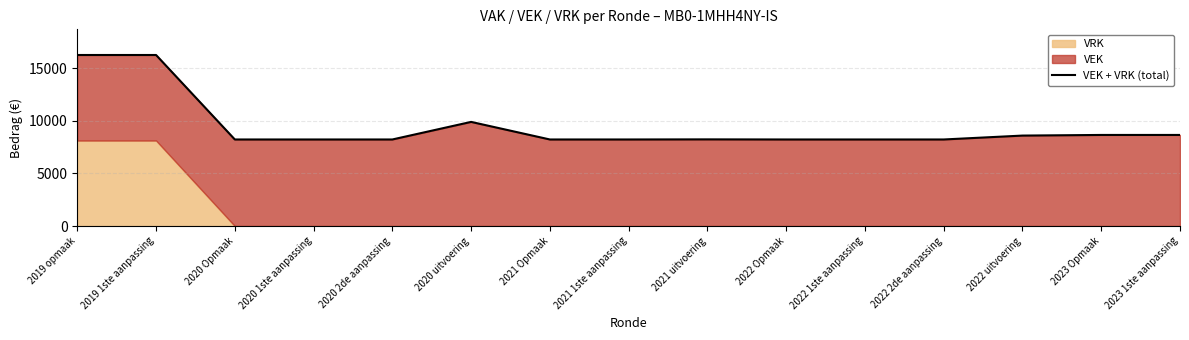

Rank the categories by value from lowest to highest.

2020 Opmaak, 2020 1ste aanpassing, 2020 2de aanpassing, 2021 Opmaak, 2021 1ste aanpassing, 2022 Opmaak, 2022 1ste aanpassing, 2022 2de aanpassing, 2021 uitvoering, 2022 uitvoering, 2023 Opmaak, 2023 1ste aanpassing, 2020 uitvoering, 2019 opmaak, 2019 1ste aanpassing